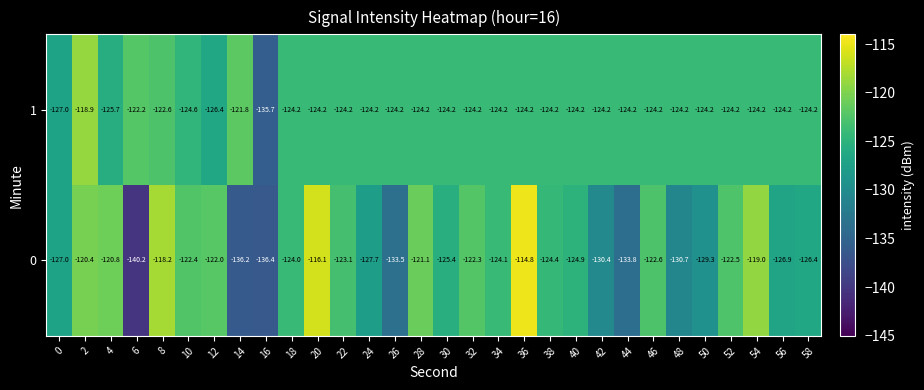

What is the difference between the highest and lowest values at 30?

1.2